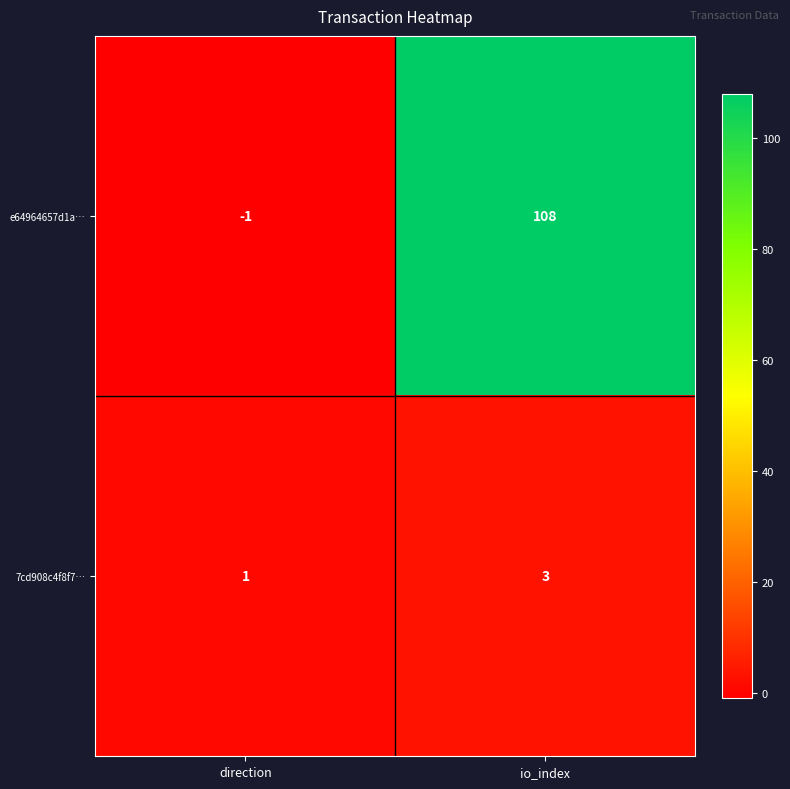

Reading left to right, transcribe all the data shown in this chart.

e64964657d1a…: -1	108
7cd908c4f8f7…: 1	3